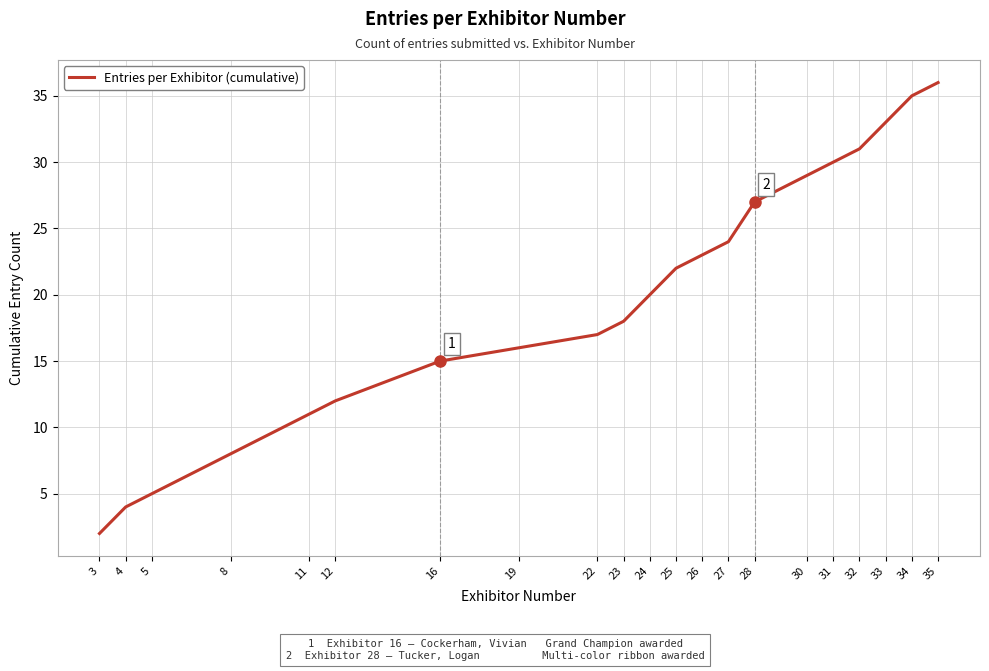

What is the change in value from 16 to 19?

+1